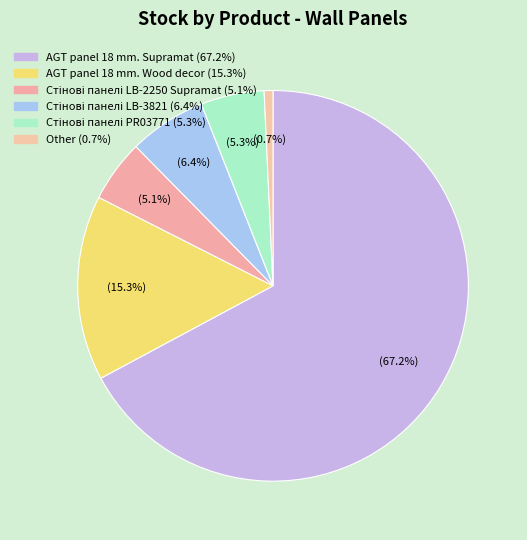

How many segments does this pie chart have?

6